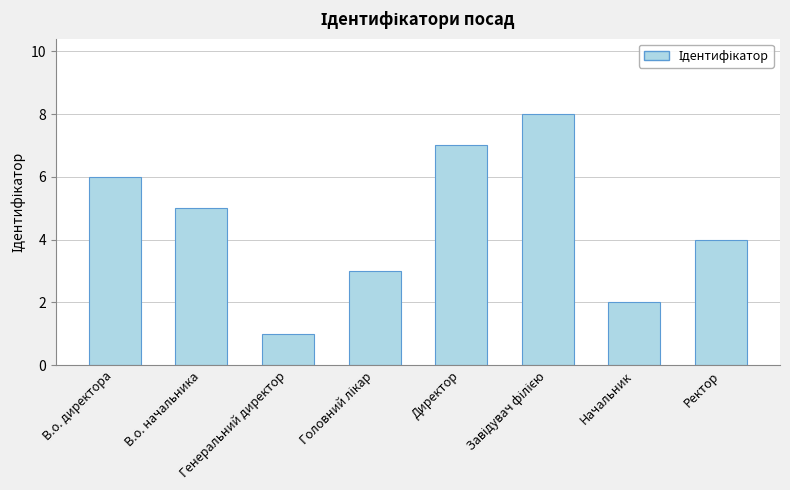

What is the change in value from Генеральний директор to Директор?

+6